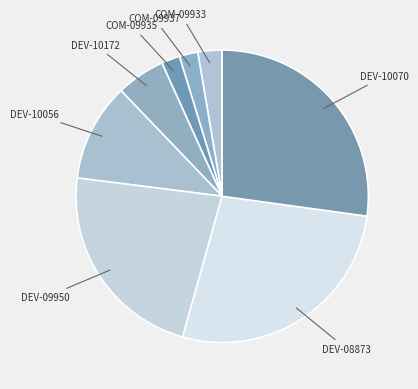

How many slices are in this pie chart?

8